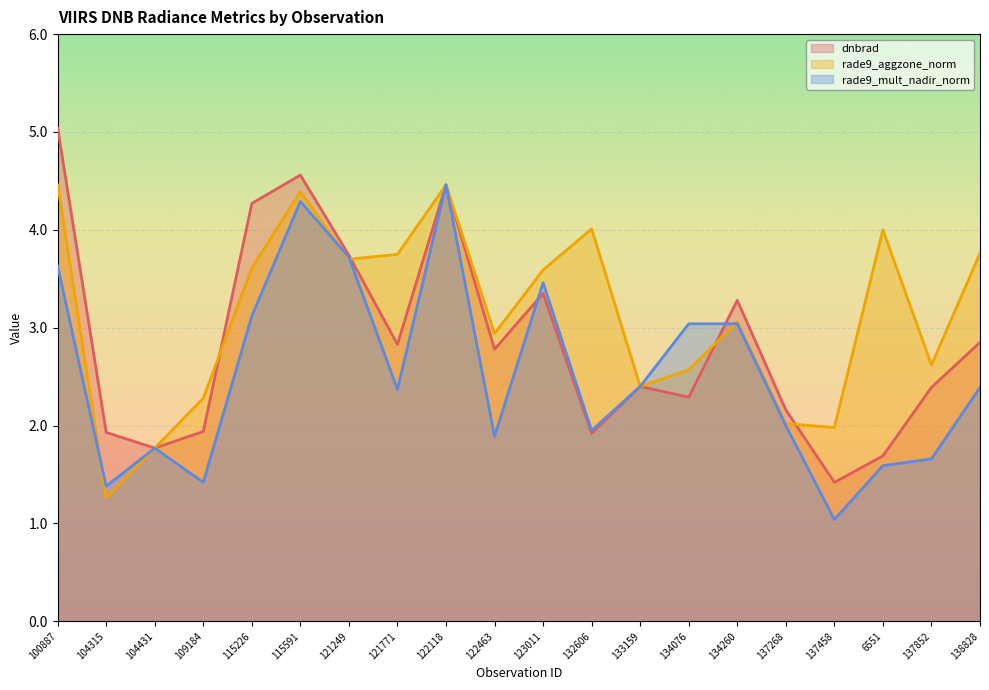

List the labels in order of rade9_aggzone_norm value, largest first.

100887, 122118, 115591, 132606, 6551, 138828, 121771, 121249, 115226, 123011, 134260, 122463, 137852, 134076, 133159, 109184, 137268, 137458, 104431, 104315